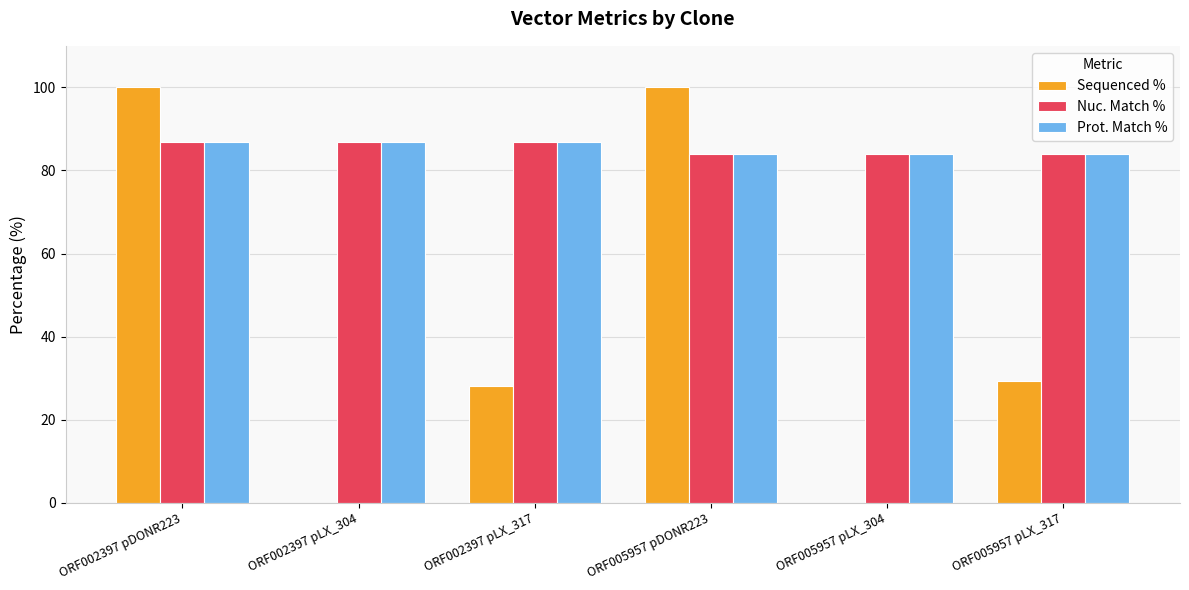

What is the sum of all Nuc. Match % values?

512.1